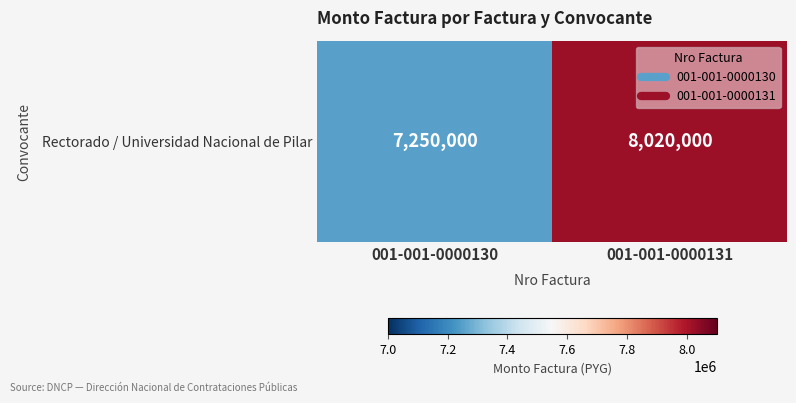

Reading right to left, transcribe all the data shown in this chart.

001-001-0000131=8020000	001-001-0000130=7250000